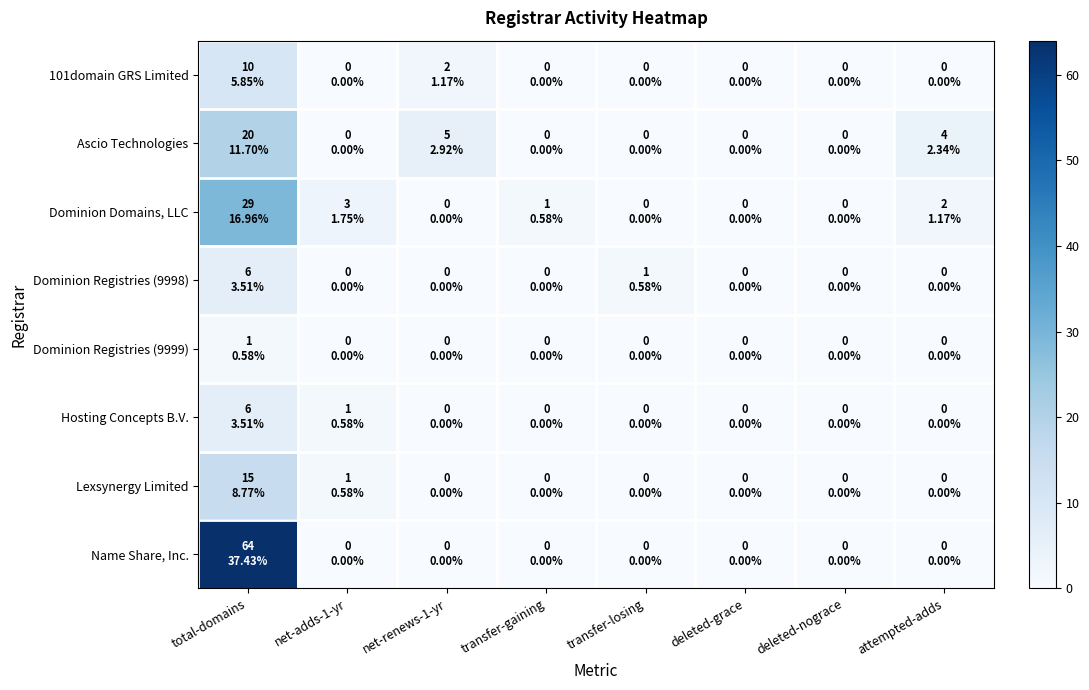

Which series has the widest spread of values?

Name Share, Inc.